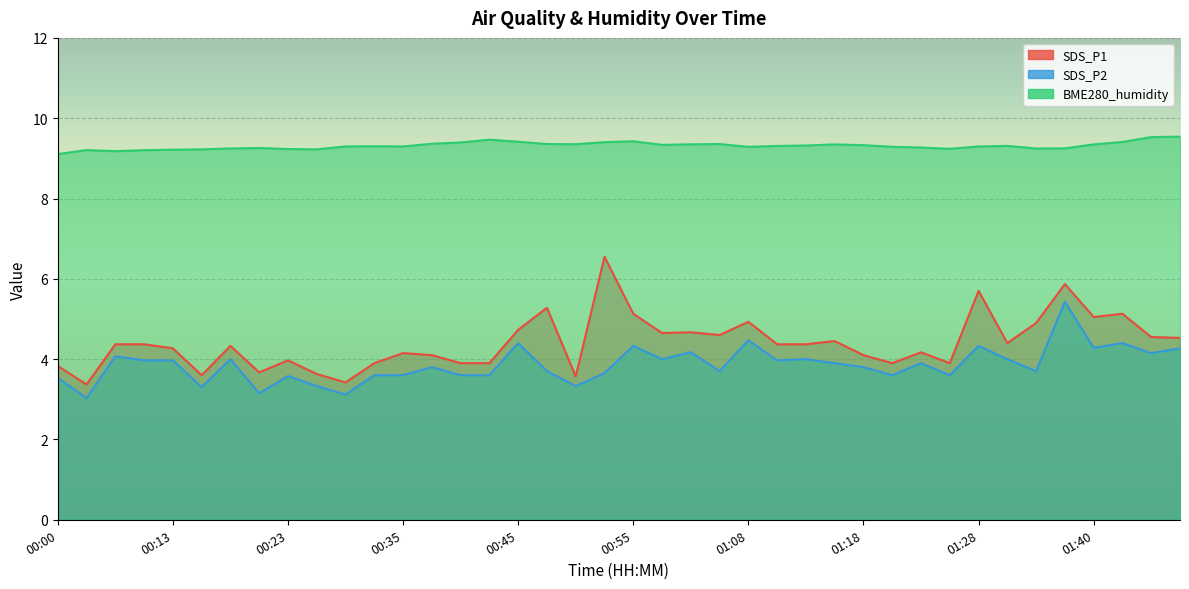

What is the spread (max minus min) of values at 00:08?

5.1